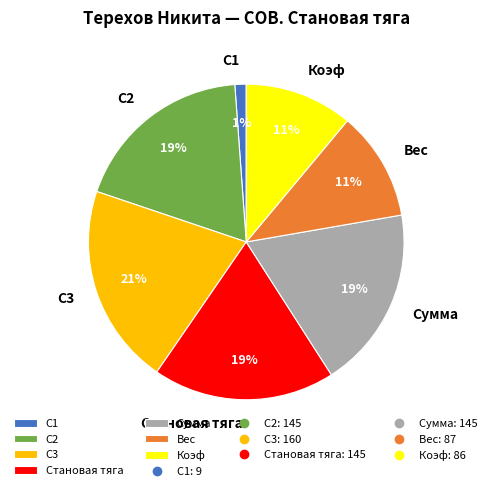

To the nearest percent, what portion does С2 represent?

19%